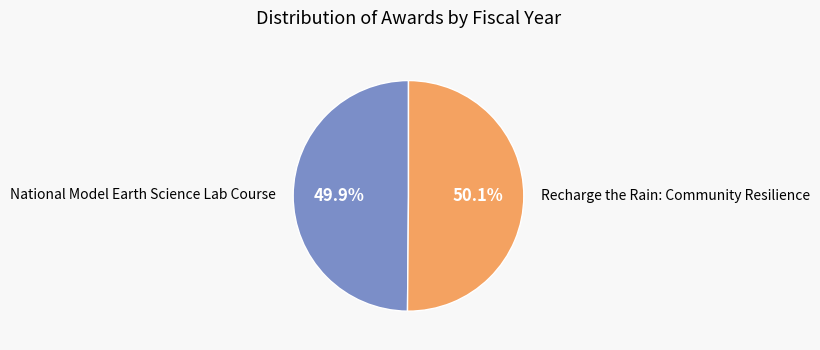

Count the number of slices in the pie.

2